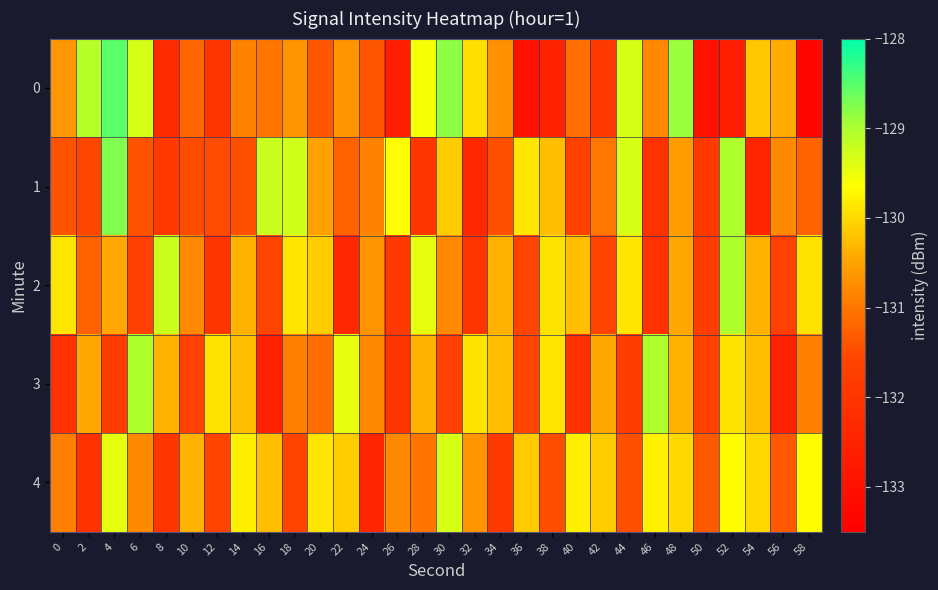

Reading left to right, what are all the values shown in this chart?

0: 0=-130.6	2=-129.1	4=-128.5	6=-129.3	8=-132.3	10=-131.2	12=-132.0	14=-130.9	16=-131.0	18=-130.7	20=-131.4	22=-130.7	24=-131.4	26=-132.7	28=-129.6	30=-128.8	32=-129.9	34=-130.7	36=-133.0	38=-132.5	40=-131.1	42=-131.9	44=-129.4	46=-130.8	48=-128.9	50=-133.0	52=-132.6	54=-130.2	56=-130.4	58=-133.3
1: 0=-131.4	2=-131.5	4=-128.7	6=-131.4	8=-131.9	10=-131.5	12=-131.5	14=-131.5	16=-129.2	18=-129.3	20=-130.5	22=-131.2	24=-130.9	26=-129.7	28=-132.0	30=-130.1	32=-132.3	34=-131.5	36=-129.9	38=-130.2	40=-131.7	42=-131.0	44=-129.3	46=-132.1	48=-130.6	50=-131.9	52=-129.0	54=-132.5	56=-130.8	58=-131.2
2: 0=-129.9	2=-131.2	4=-130.5	6=-131.7	8=-129.2	10=-130.8	12=-132.0	14=-130.3	16=-131.6	18=-129.9	20=-130.1	22=-132.3	24=-130.7	26=-131.9	28=-129.5	30=-130.8	32=-132.0	34=-130.3	36=-131.6	38=-129.9	40=-130.2	42=-131.6	44=-129.9	46=-132.1	48=-130.5	50=-131.8	52=-129.0	54=-130.3	56=-131.7	58=-129.9
3: 0=-132.1	2=-130.5	4=-131.8	6=-129.0	8=-130.3	10=-131.7	12=-129.9	14=-130.2	16=-132.6	18=-130.9	20=-131.1	22=-129.5	24=-130.8	26=-132.0	28=-130.3	30=-131.7	32=-129.9	34=-130.2	36=-131.6	38=-129.9	40=-132.1	42=-130.5	44=-131.8	46=-129.0	48=-130.3	50=-131.7	52=-129.9	54=-130.2	56=-132.6	58=-130.9
4: 0=-130.9	2=-132.1	4=-129.5	6=-130.8	8=-132.0	10=-130.3	12=-131.6	14=-129.8	16=-130.2	18=-131.6	20=-129.9	22=-130.1	24=-132.5	26=-130.8	28=-131.0	30=-129.3	32=-130.7	34=-131.9	36=-130.1	38=-131.5	40=-129.8	42=-130.1	44=-131.5	46=-129.8	48=-130.0	50=-131.3	52=-129.7	54=-130.0	56=-131.3	58=-129.7